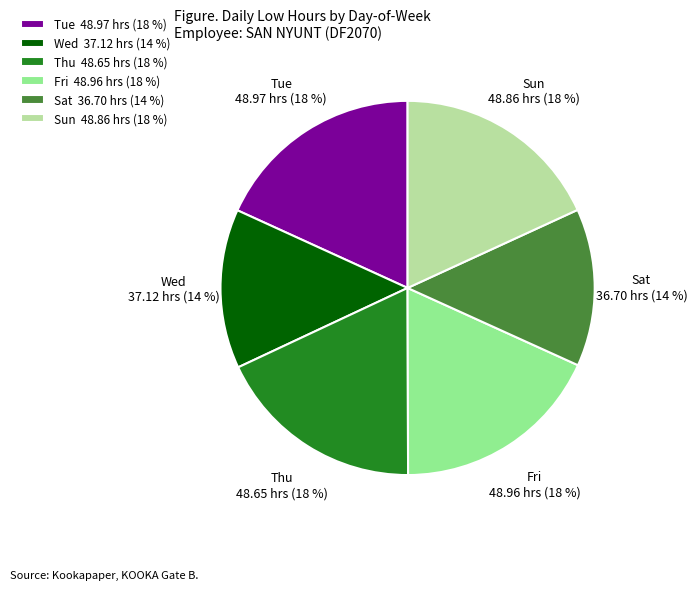

To the nearest percent, what percentage of the pie is Sat 36.70 hrs (14 %)?

14%